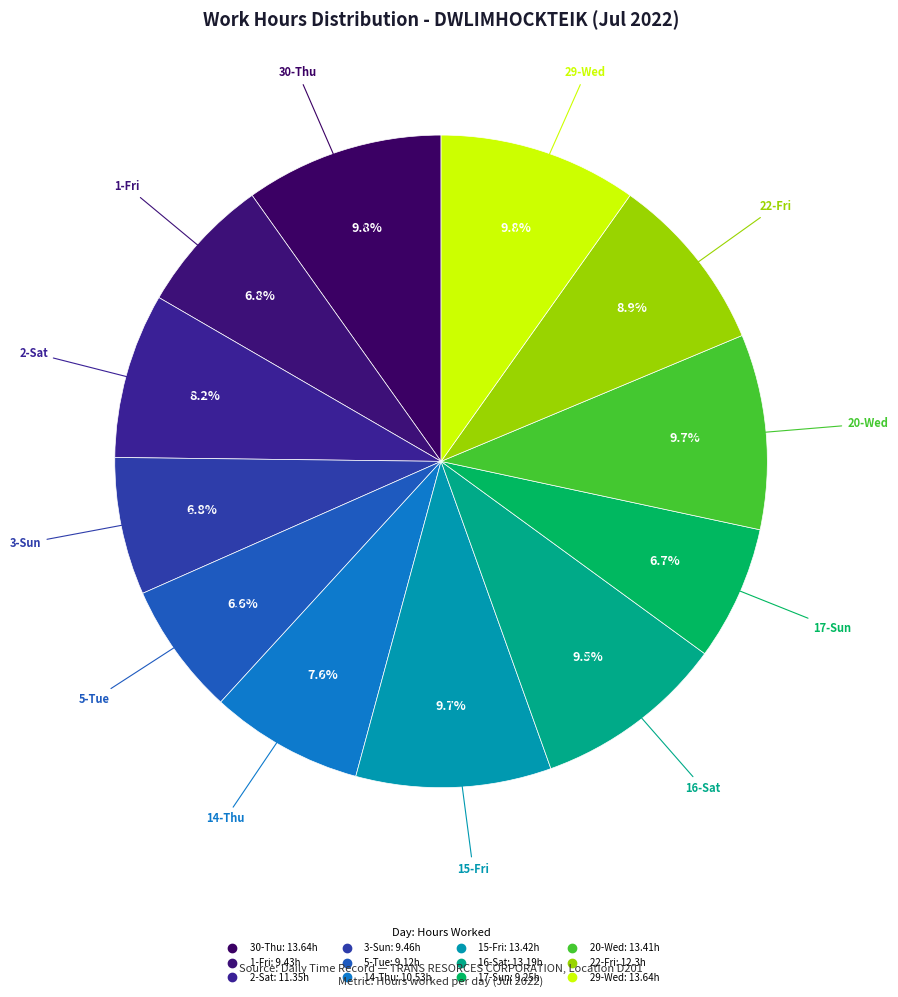

The 29-Wed slice represents 10% of the pie. True or false?

True